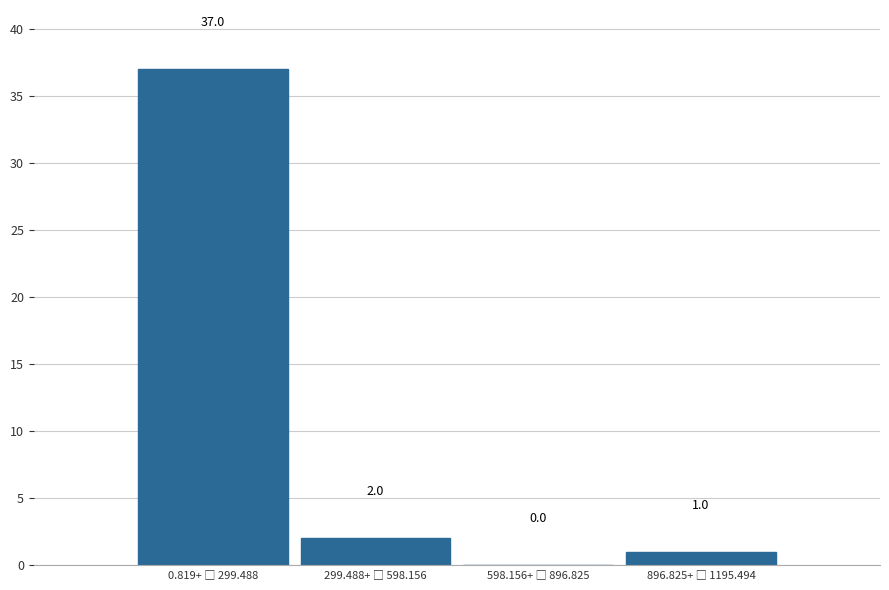

What is the sum of all values?

40